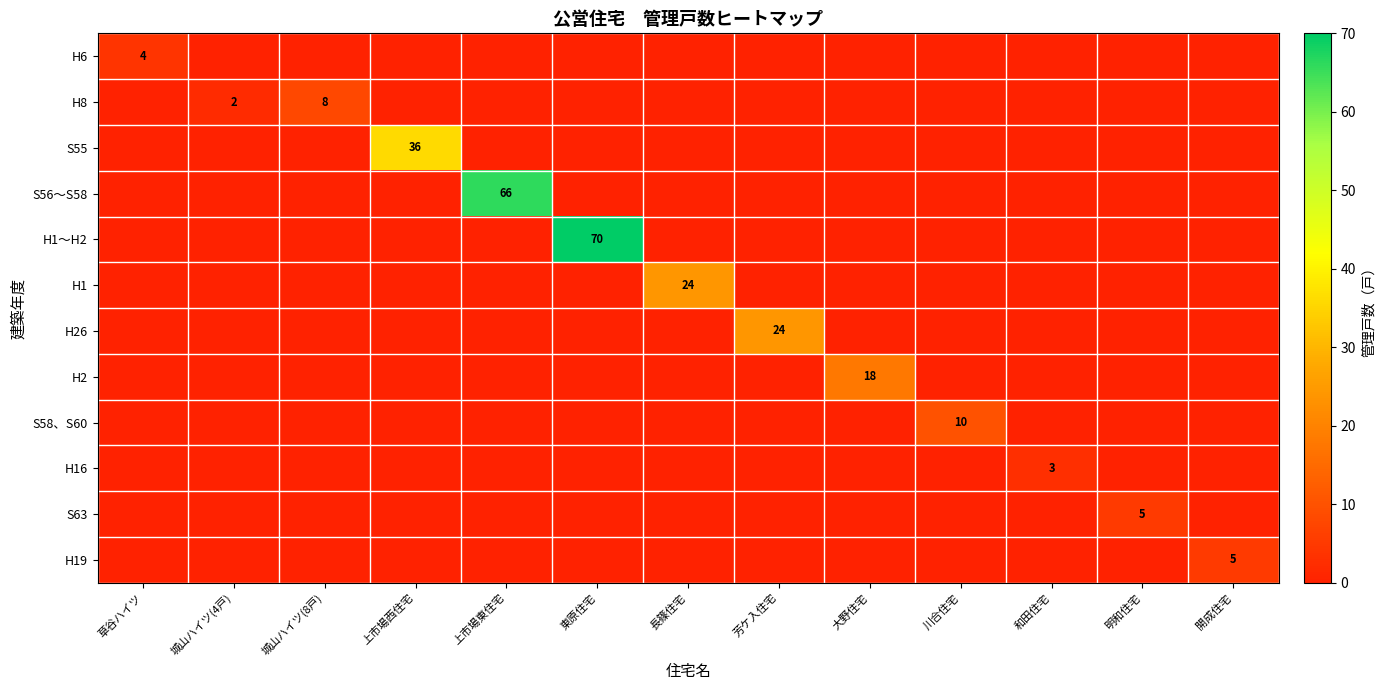

The value of H19 at 東原住宅 is 0. True or false?

True